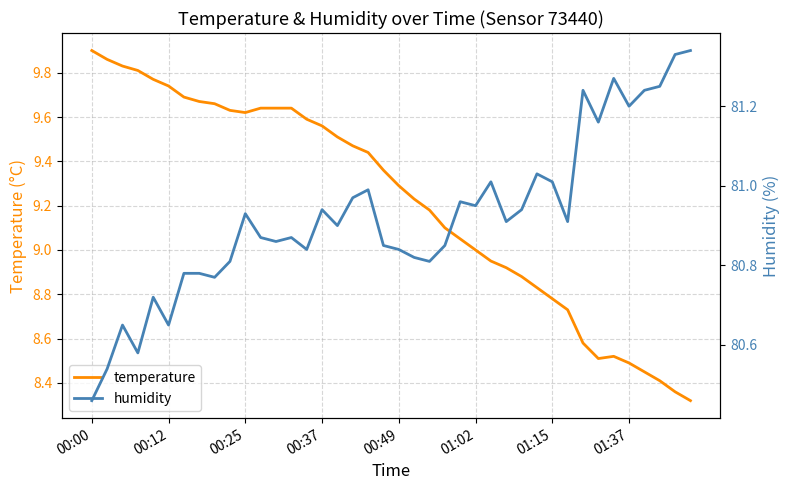

True or false: humidity and temperature cross at least once.

False